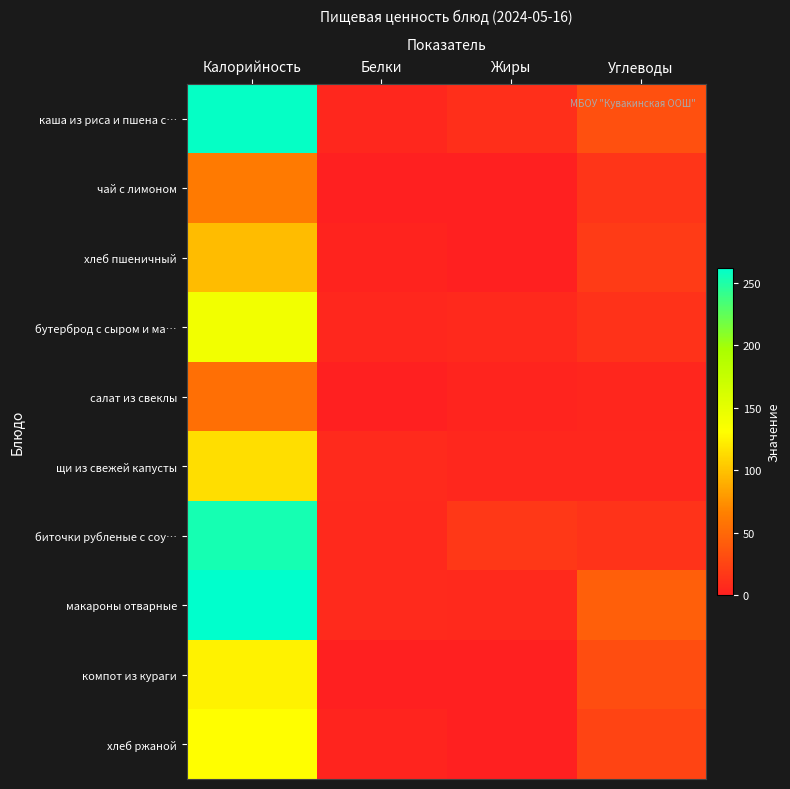

Rank the series by their maximum value, from lowest to highest.

салат из свеклы, чай с лимоном, хлеб пшеничный, щи из свежей капусты, компот из кураги, хлеб ржаной, бутерброд с сыром и ма…, биточки рубленые с соу…, каша из риса и пшена с…, макароны отварные